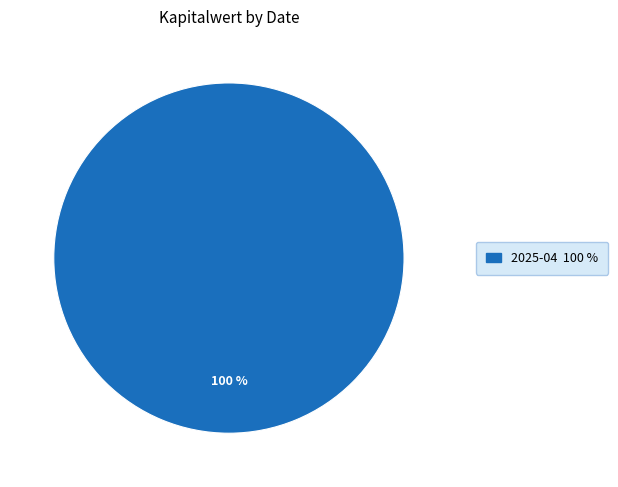

Does any single category account for the majority?

Yes